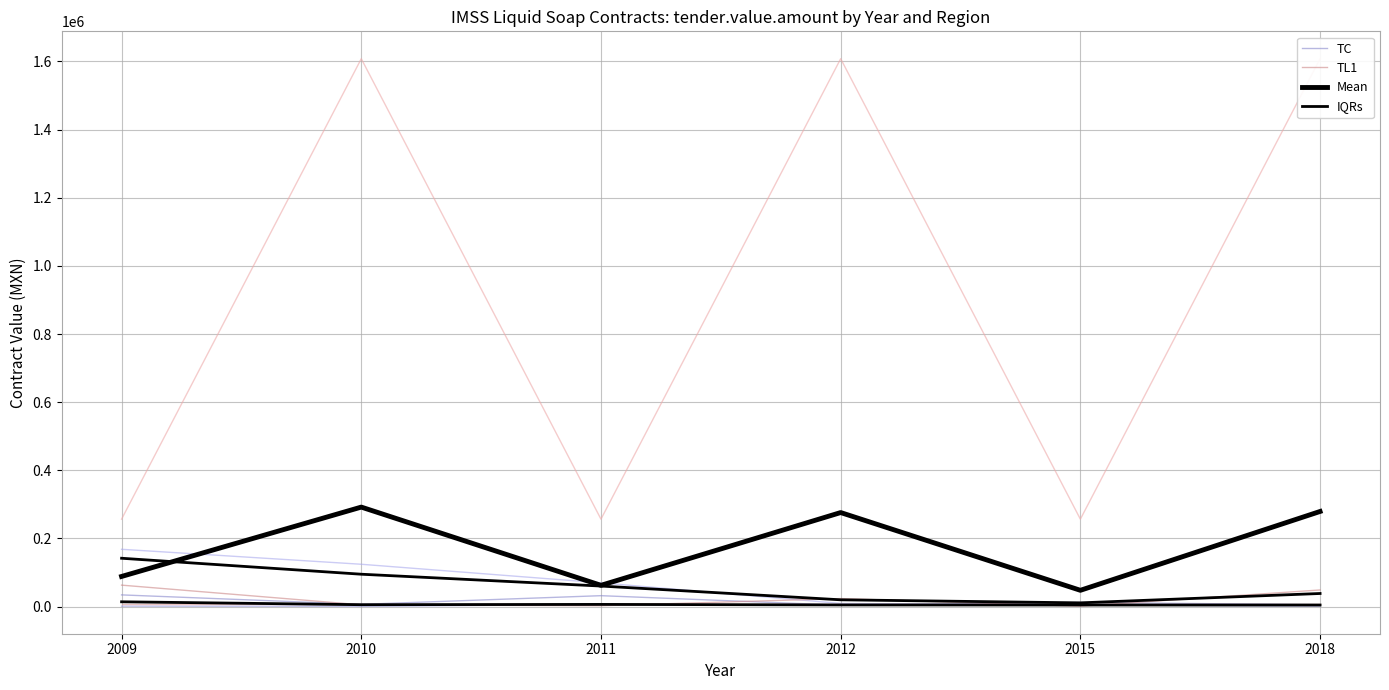

At which label does TL1 first exceed 23599?

2009